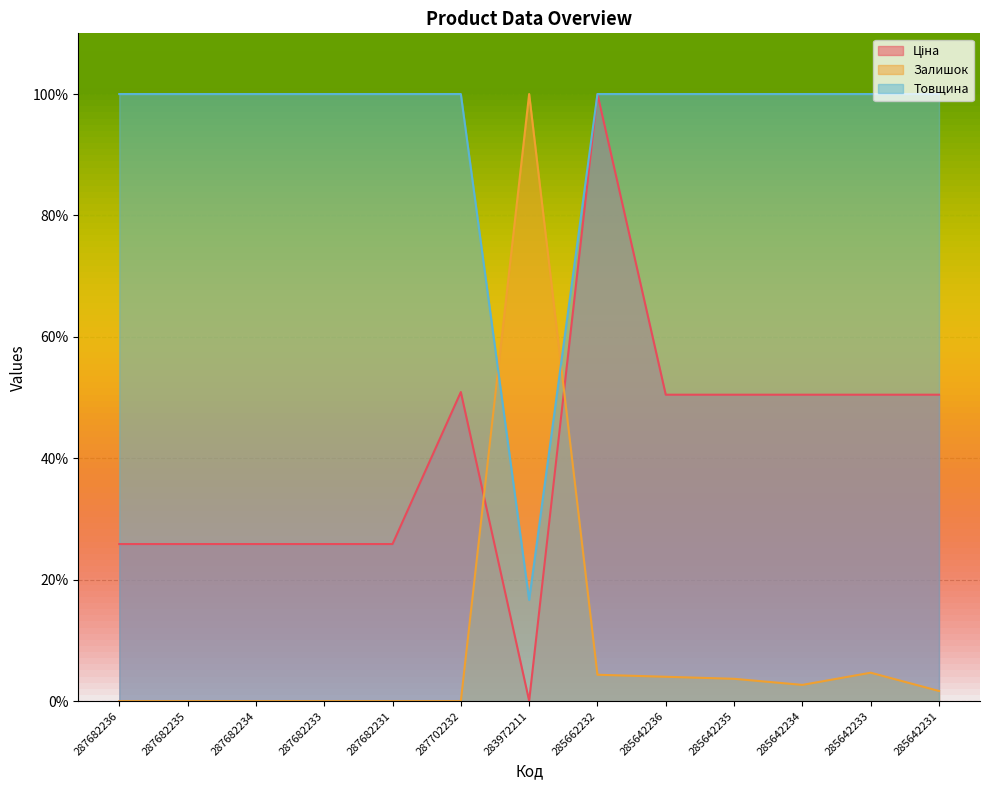

Reading left to right, list all the values displayed in this chart.

Ціна: 287682236=25.9	287682235=25.9	287682234=25.9	287682233=25.9	287682231=25.9	287702232=50.9	283972211=0.1	285662232=100.0	285642236=50.5	285642235=50.5	285642234=50.5	285642233=50.5	285642231=50.5
Залишок: 287682236=0.0	287682235=0.0	287682234=0.0	287682233=0.0	287682231=0.0	287702232=0.0	283972211=100.0	285662232=4.3	285642236=4.0	285642235=3.7	285642234=2.7	285642233=4.7	285642231=1.7
Товщина: 287682236=100.0	287682235=100.0	287682234=100.0	287682233=100.0	287682231=100.0	287702232=100.0	283972211=16.7	285662232=100.0	285642236=100.0	285642235=100.0	285642234=100.0	285642233=100.0	285642231=100.0